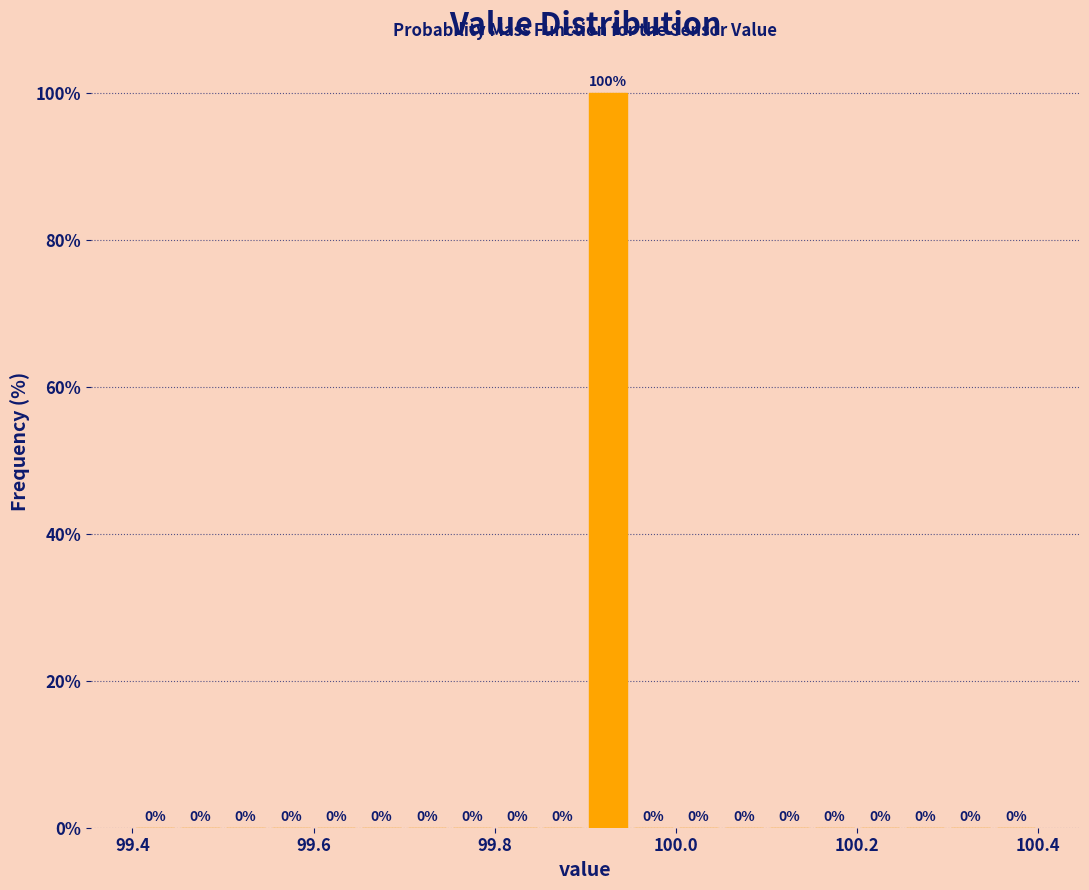

Read against the x-axis, roughly where is the centre of the tallest bar?

99.92